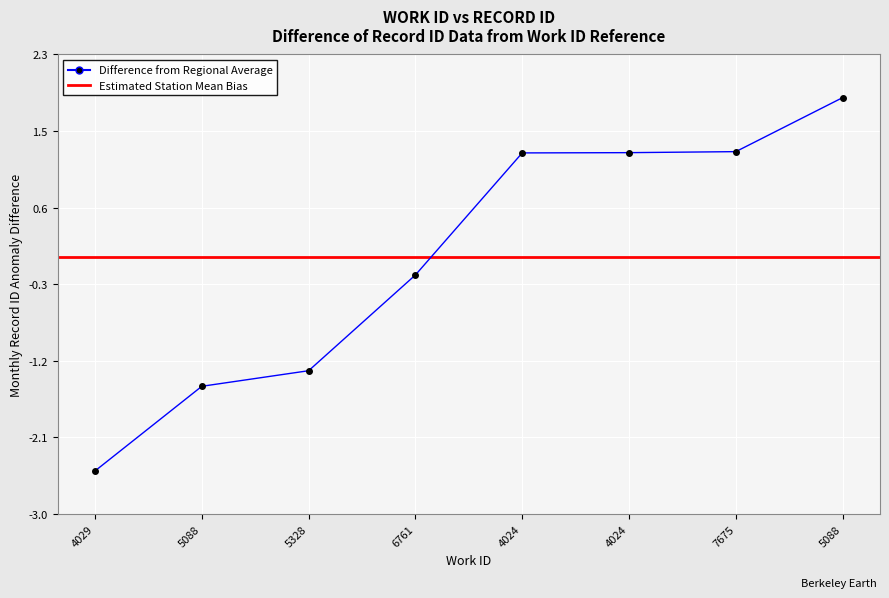

Reading left to right, transcribe all the data shown in this chart.

4029=-2.5	5088=-1.5	5328=-1.3	6761=-0.2	4024=1.2	4024=1.2	7675=1.2	5088=1.8